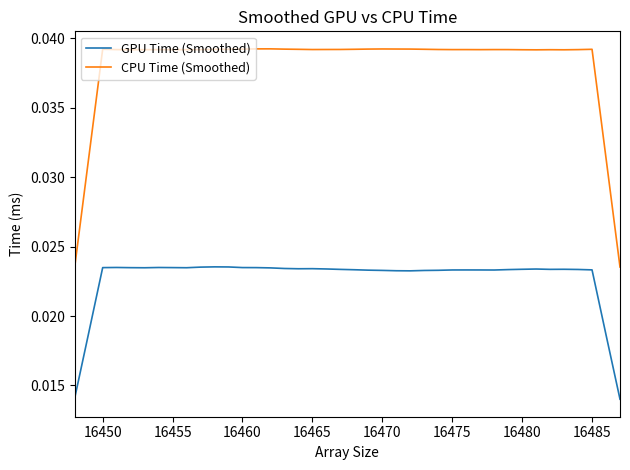

Rank the series by their maximum value, from lowest to highest.

GPU Time (Smoothed), CPU Time (Smoothed)